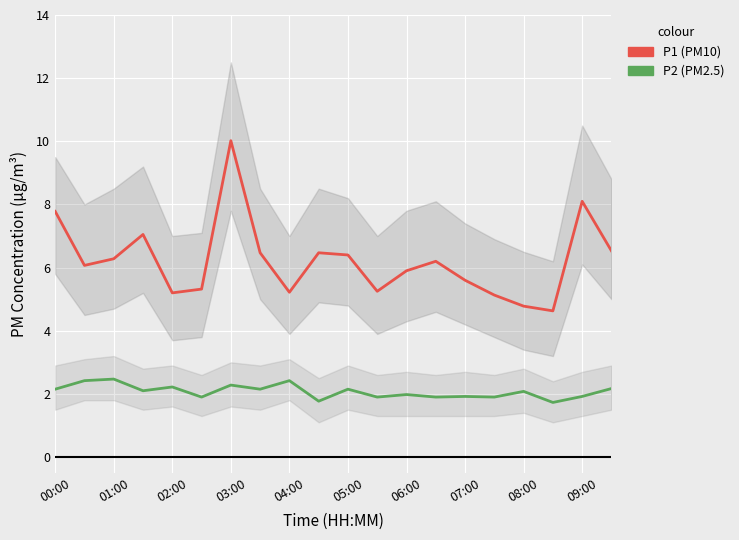

How many data points in P2 are less than 2?

9